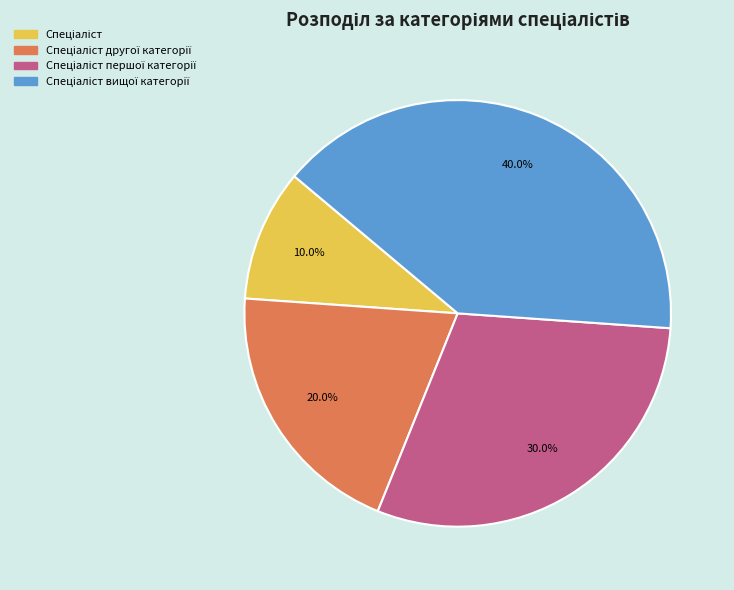

Does any single category account for the majority?

No